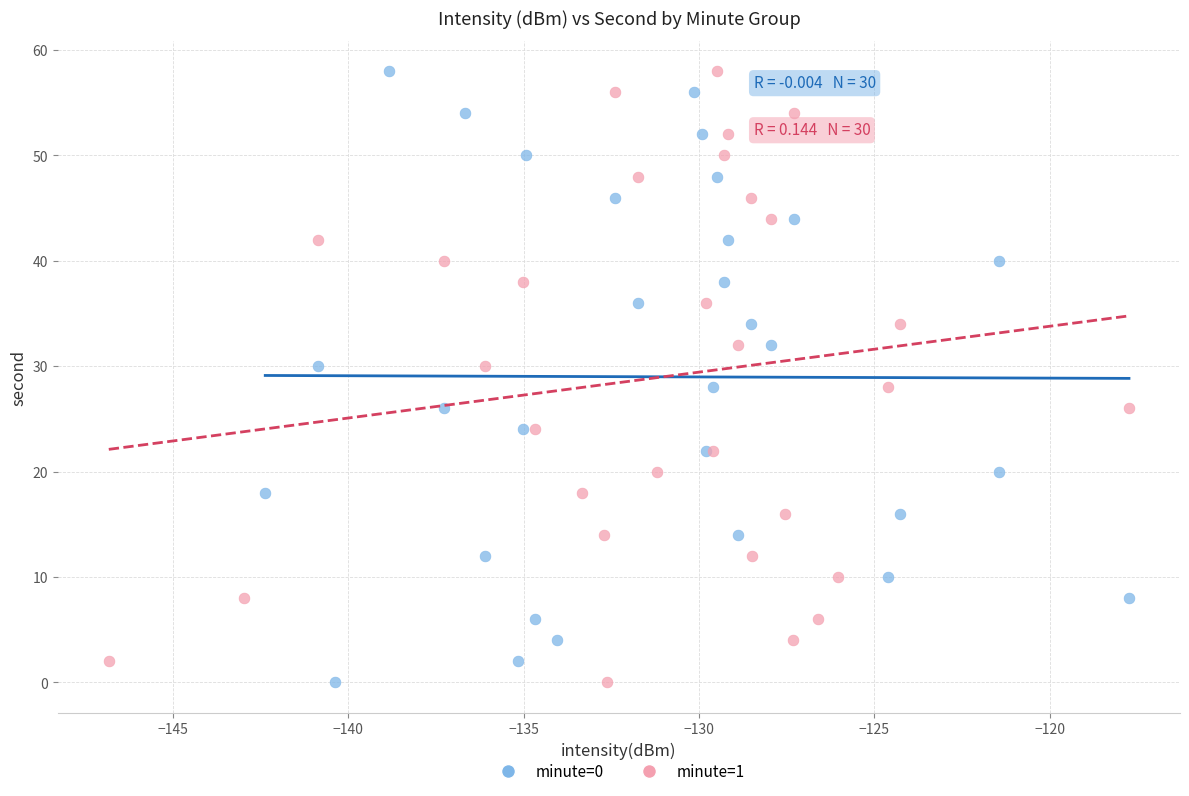

What are all the series names shown in the legend?

minute=0, minute=1